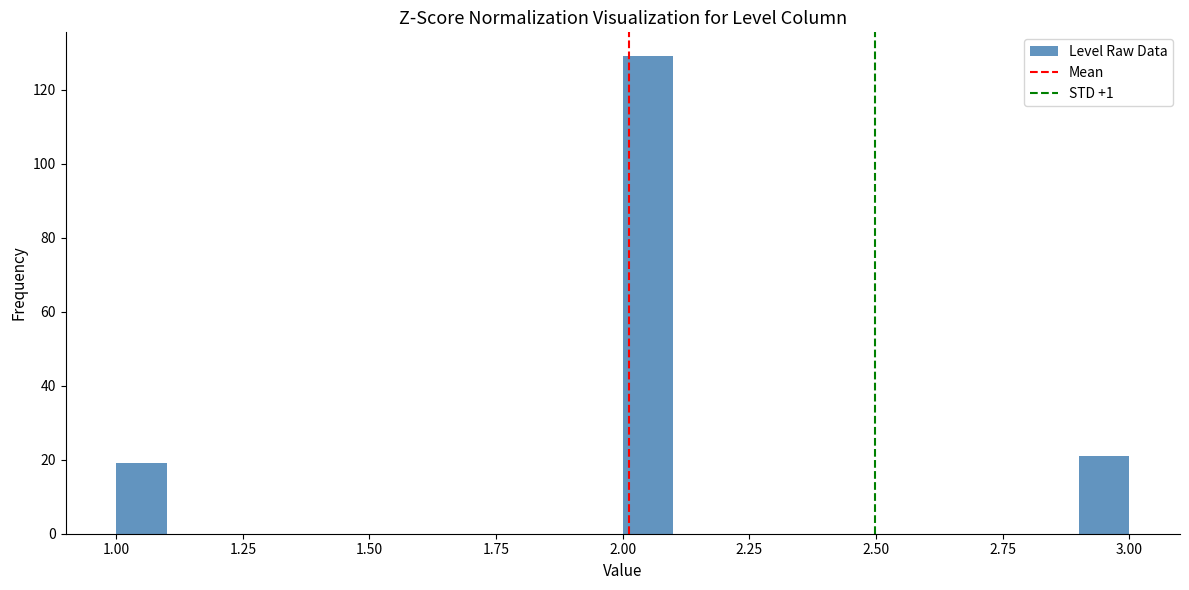

Read against the x-axis, roughly where is the centre of the tallest bar?

2.05